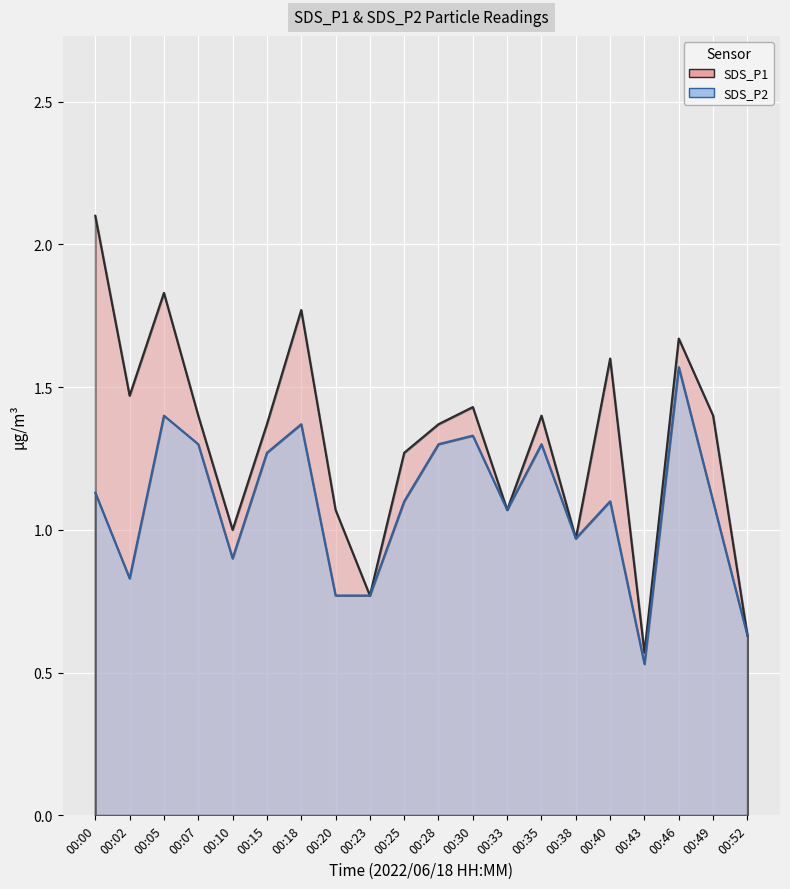

At which label does SDS_P1 first exceed 1?

00:00